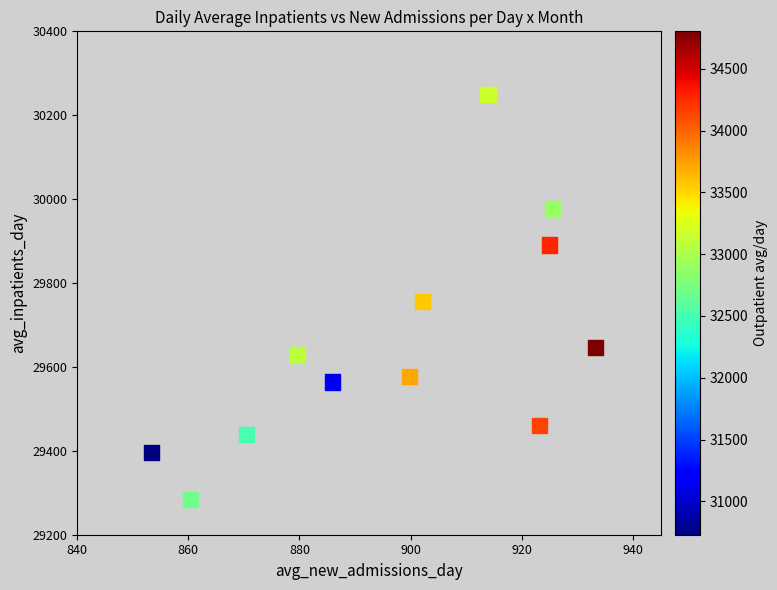

What is the range of X values (max minus min)?

79.9